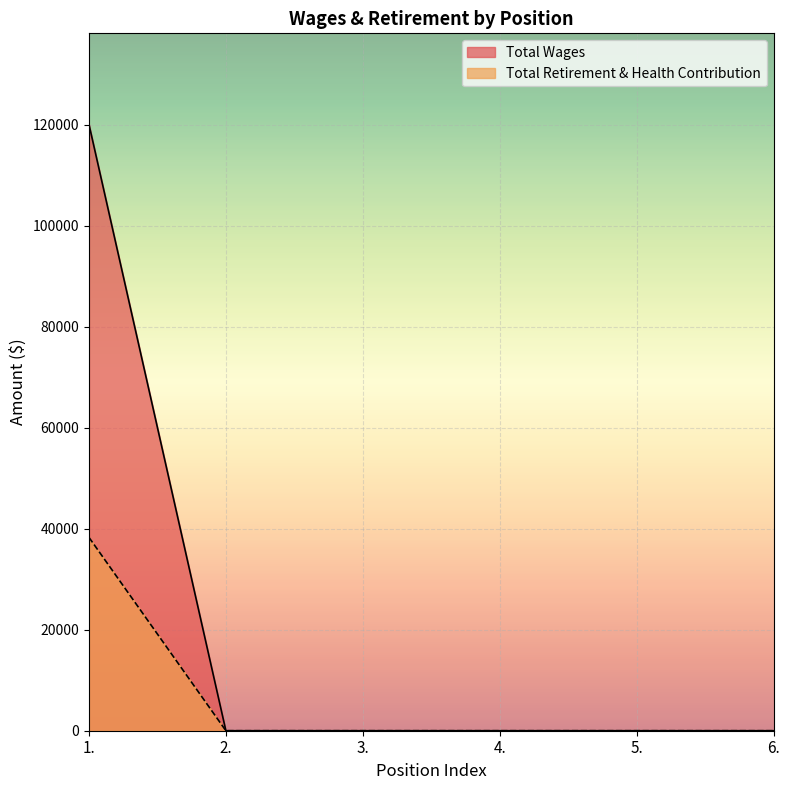

Reading left to right, what are all the values shown in this chart?

Total Wages: 1.=120094	2.=0	3.=0	4.=0	5.=0	6.=0
Total Retirement & Health Contribution: 1.=38293	2.=0	3.=0	4.=0	5.=0	6.=0